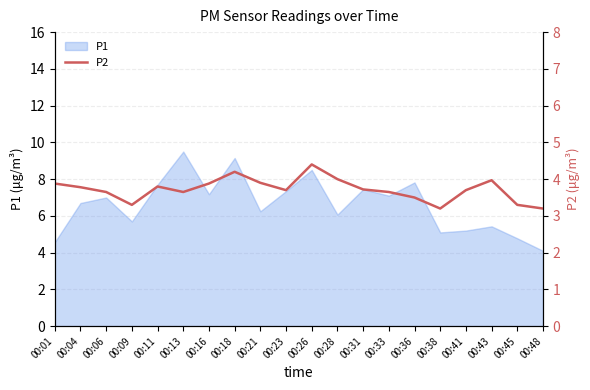

At which label is the value closest to 3?

00:38